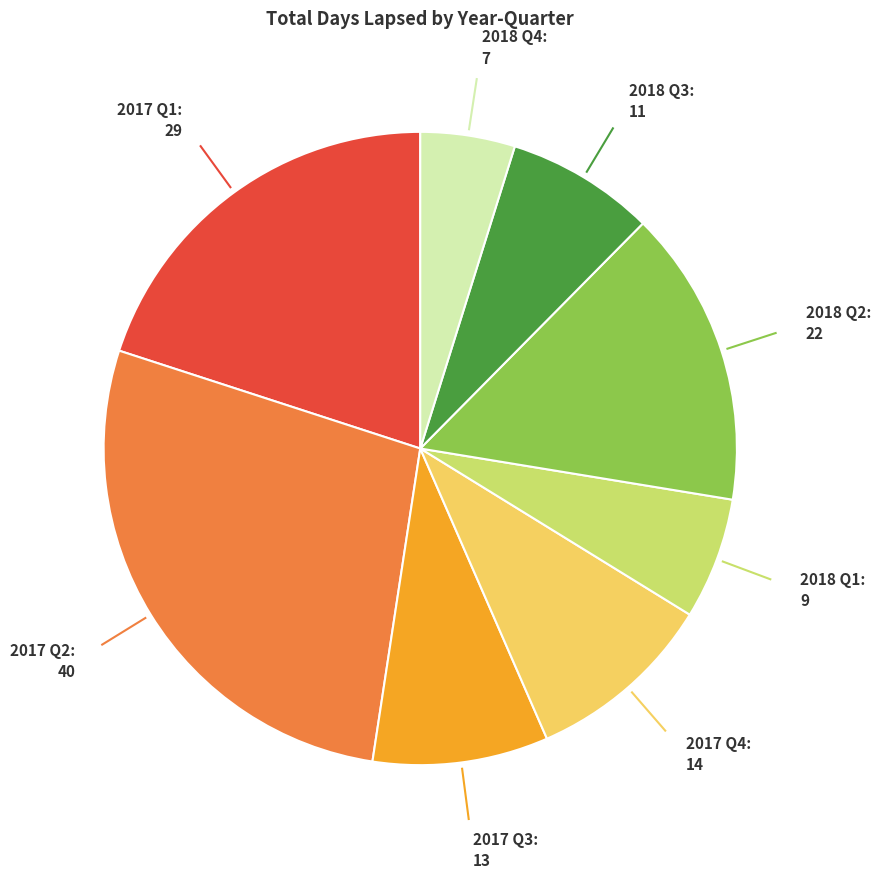

Count the number of slices in the pie.

8